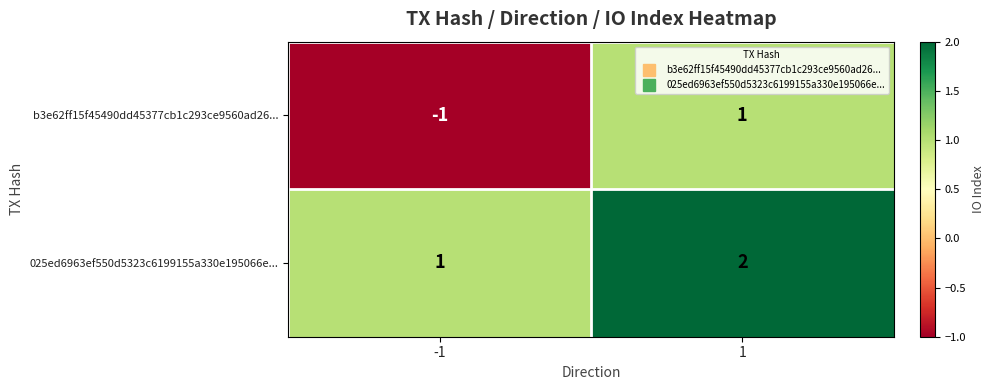

True or false: 025ed6963ef550d5323c6199155a330e195066e... has a value of 2 at 1.

True